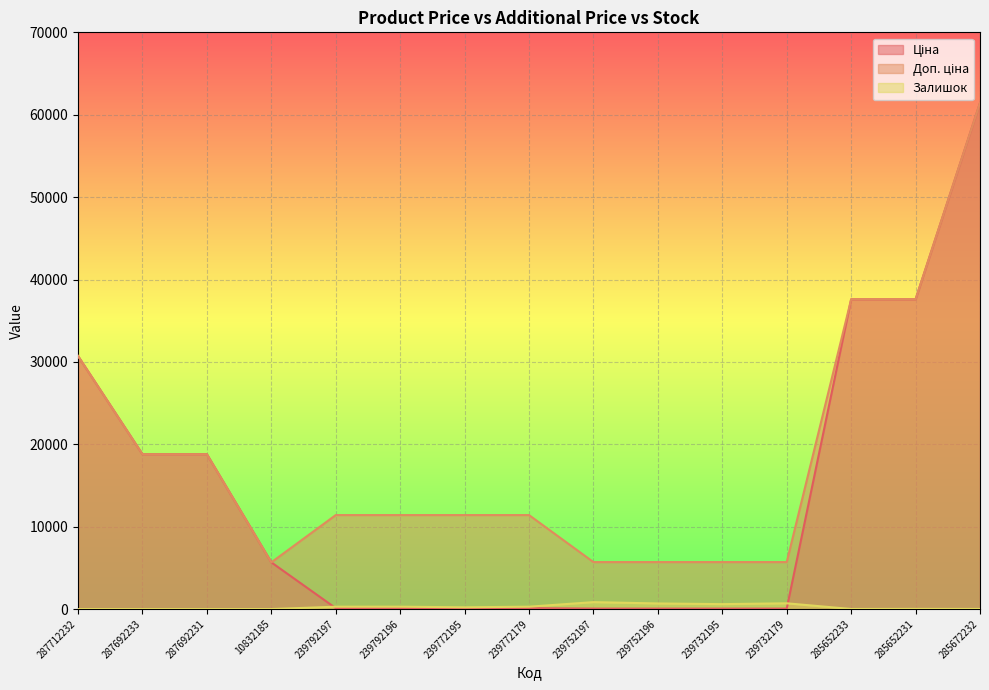

What are all the series names shown in the legend?

Ціна, Доп. ціна, Залишок